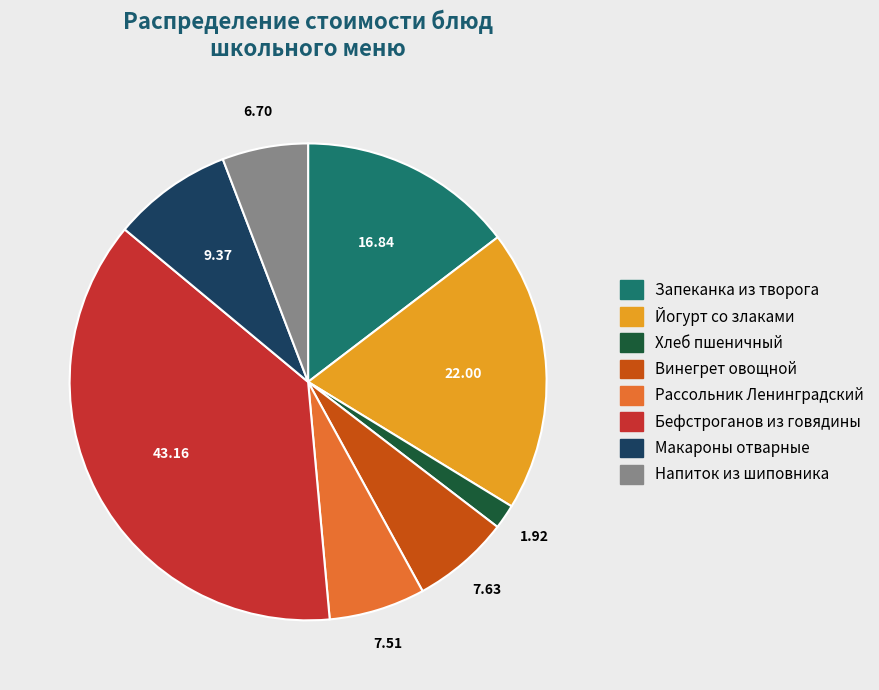

Which has a higher value, Бефстроганов из говядины or Макароны отварные?

Бефстроганов из говядины